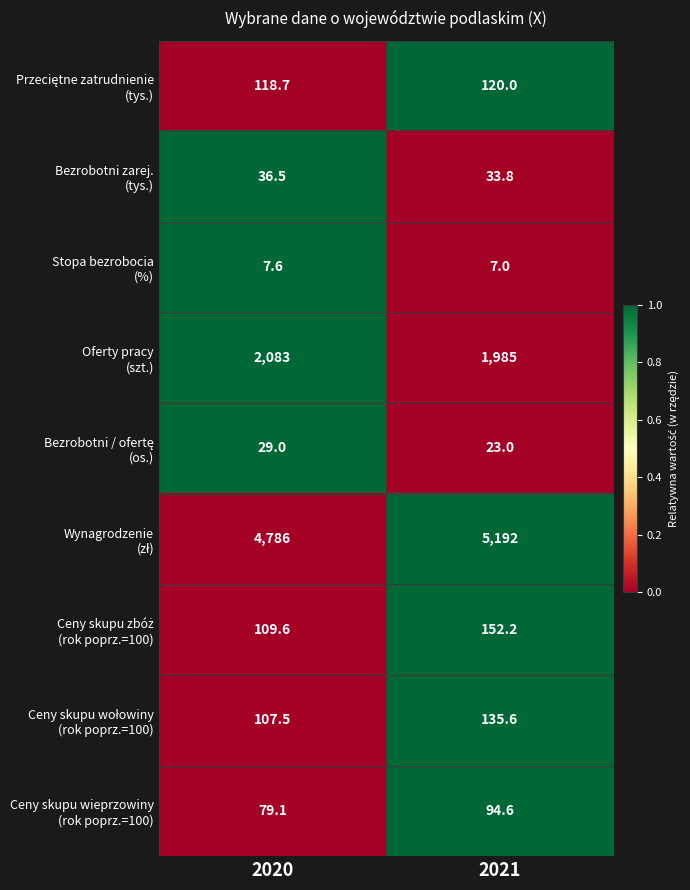

What is the spread (max minus min) of values at 2021?

5185.0